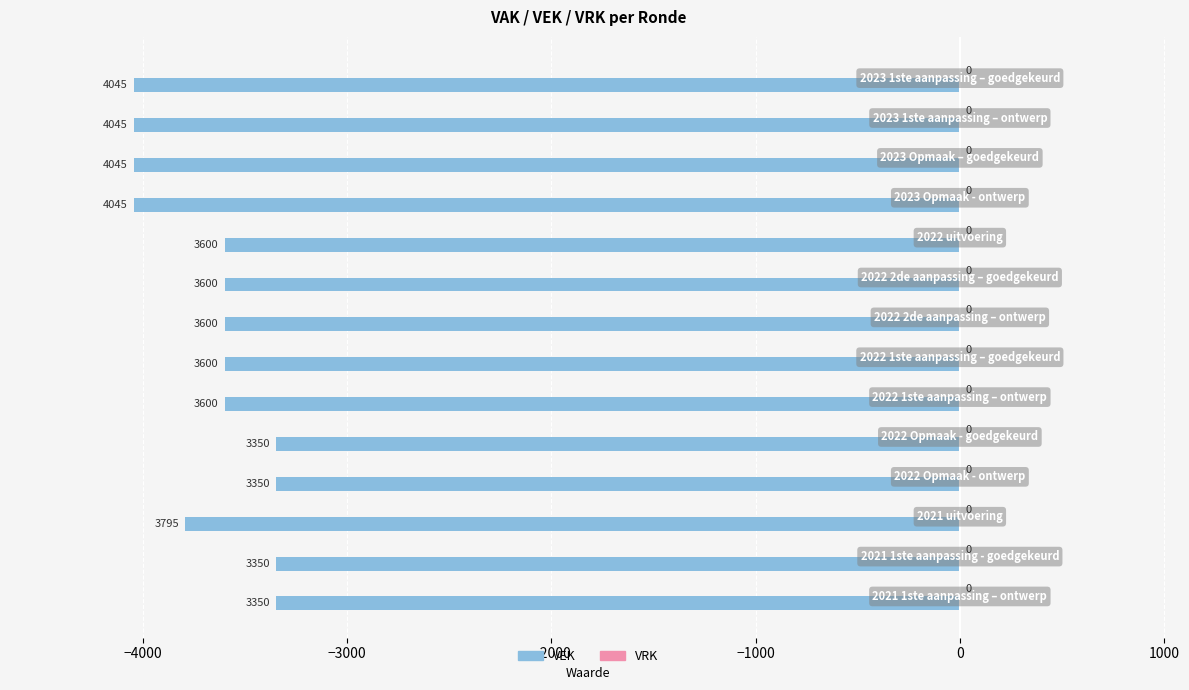

How many bars are there in total?

14